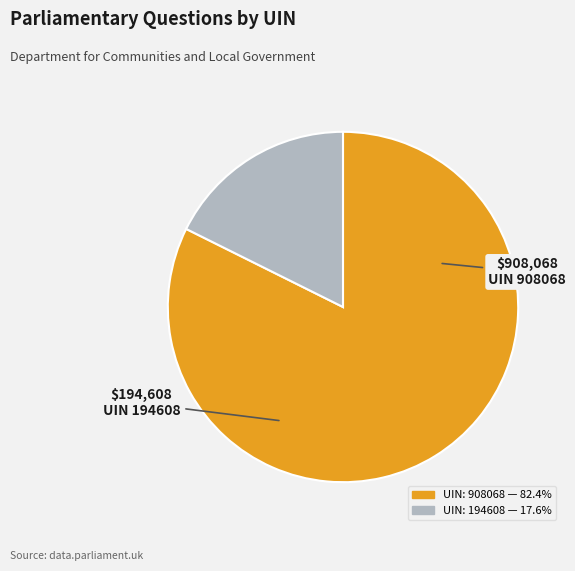

Does any single category account for the majority?

Yes